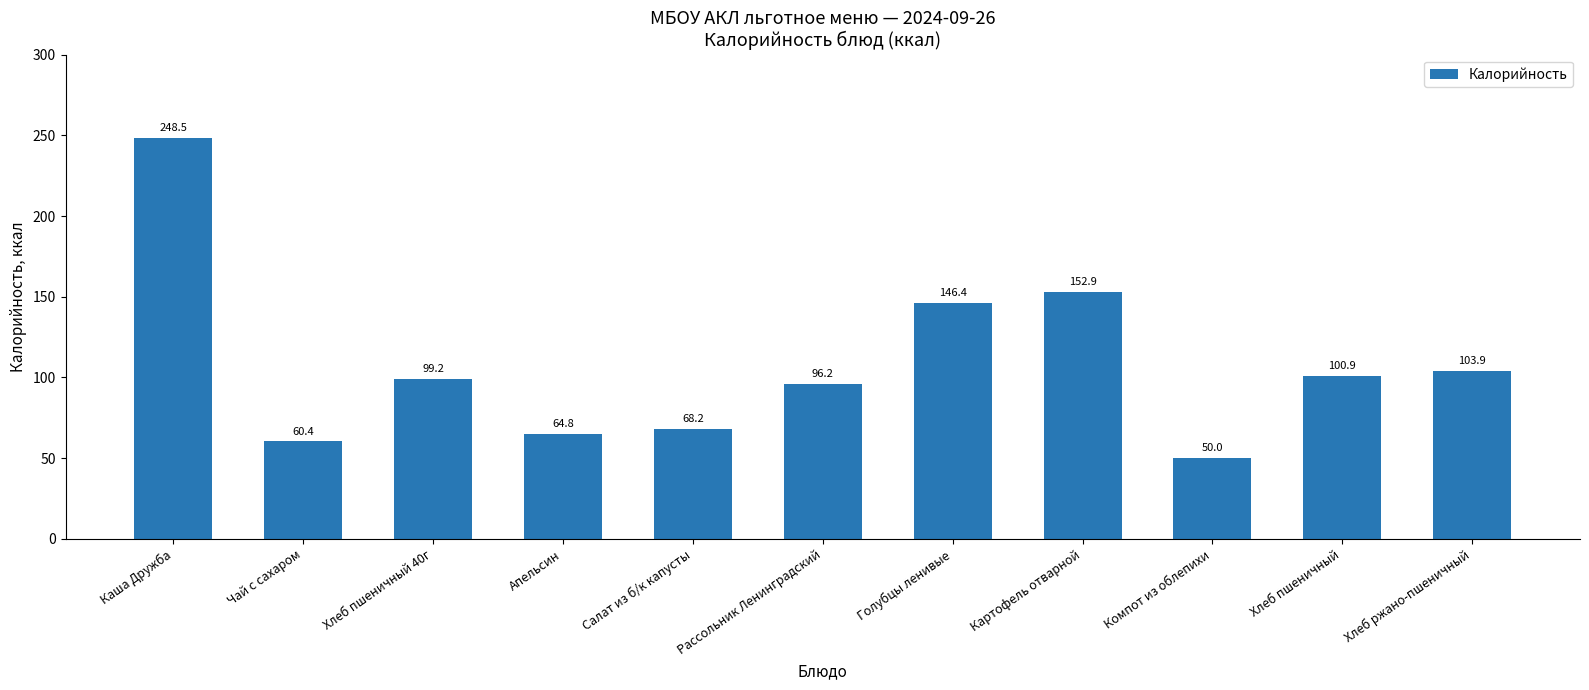

Reading left to right, list all the values displayed in this chart.

Каша Дружба=248.5	Чай с сахаром=60.4	Хлеб пшеничный 40г=99.2	Апельсин=64.8	Салат из б/к капусты=68.2	Рассольник Ленинградский=96.2	Голубцы ленивые=146.4	Картофель отварной=152.9	Компот из облепихи=50.0	Хлеб пшеничный=100.9	Хлеб ржано-пшеничный=103.9